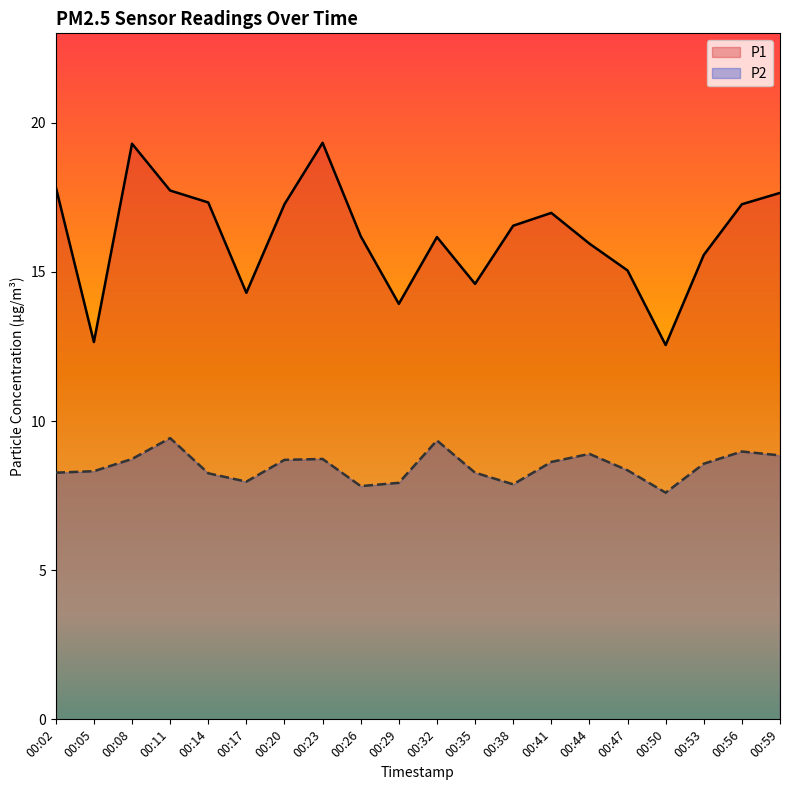

Which label corresponds to the smallest value in the chart?

00:50